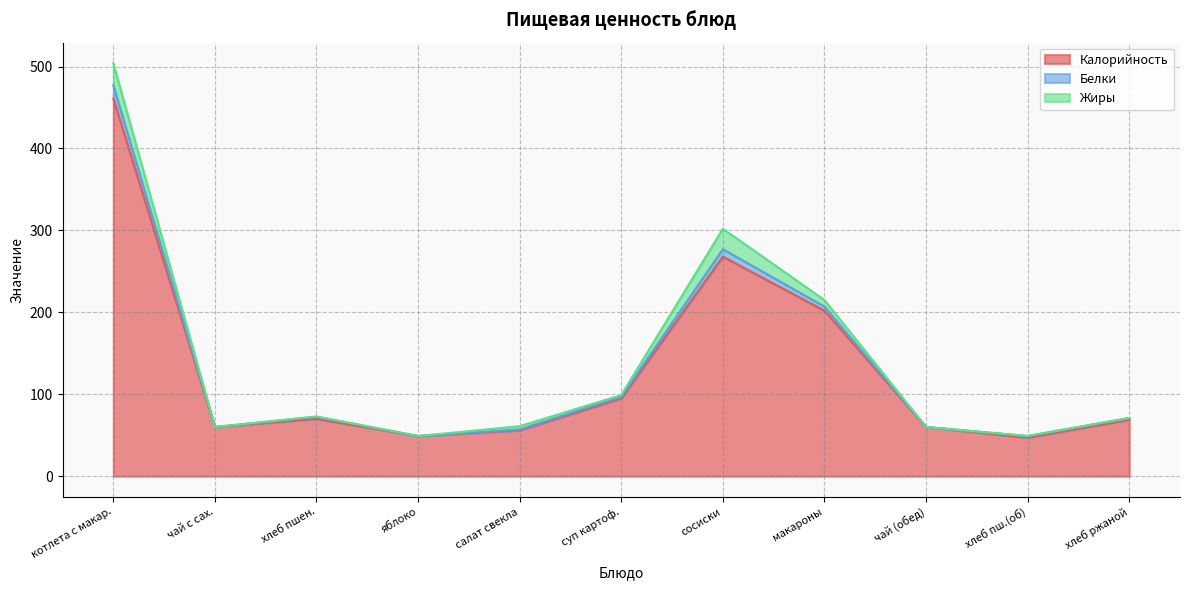

True or false: Белки and Калорийность cross at least once.

False